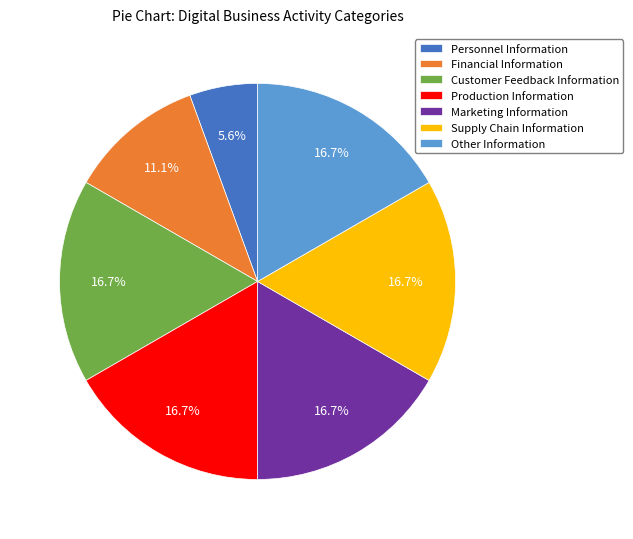

Do Customer Feedback Information and Marketing Information together represent more than half of the pie?

No